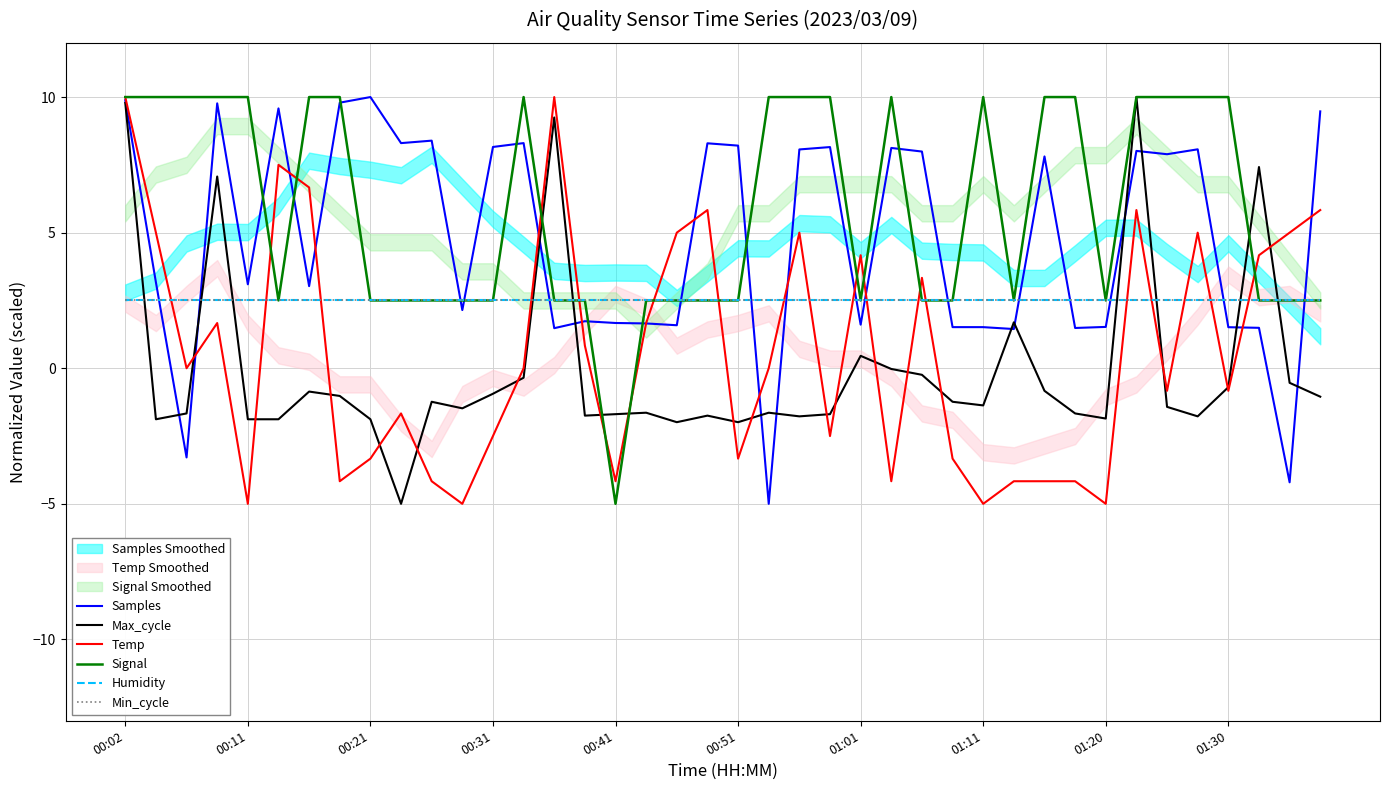

At which label does Humidity reach its peak?

00:02